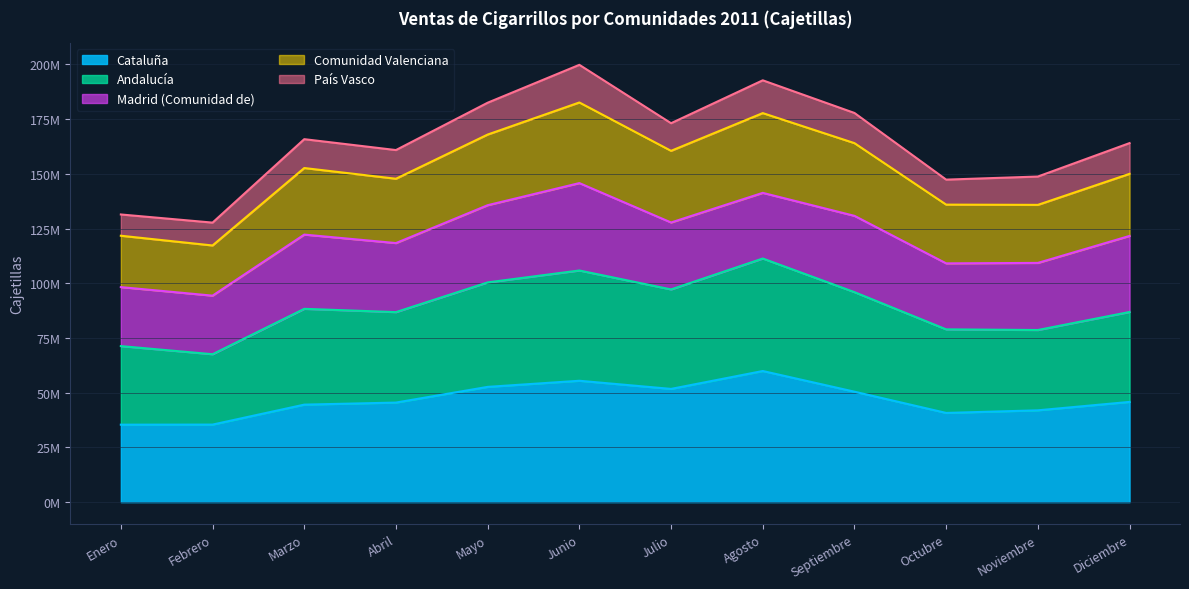

What position from the right is Marzo?

10